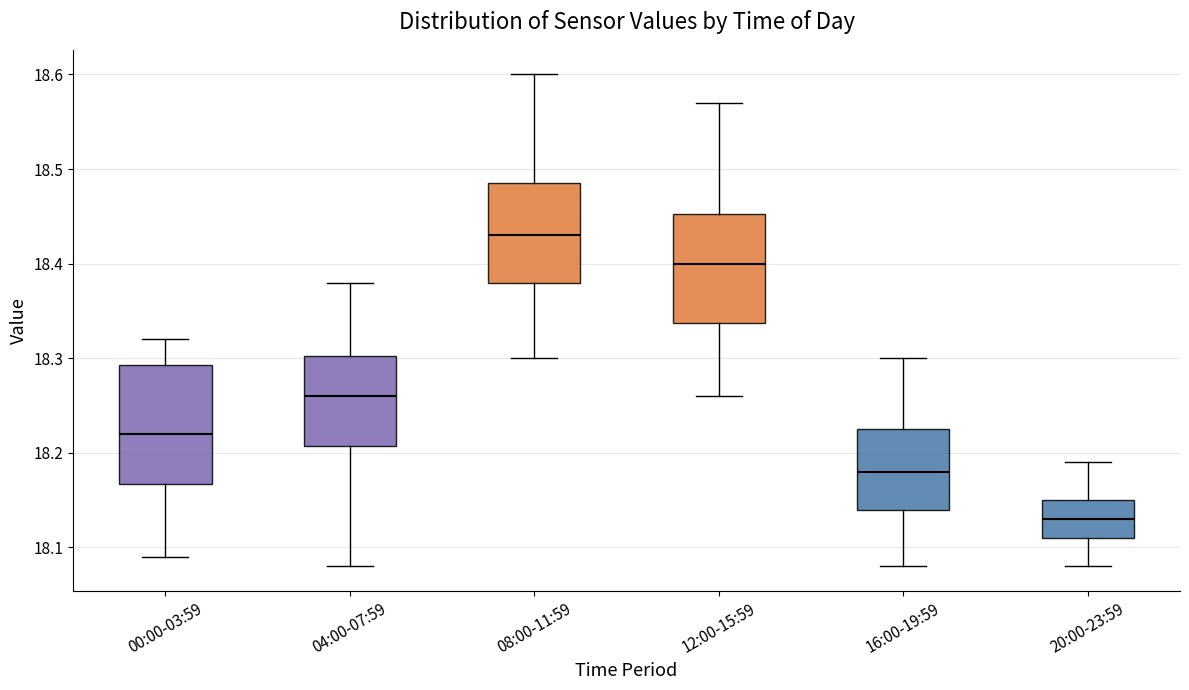

Where does the upper whisker of the box for 20:00-23:59 end on the y-axis? The values are not printed on the chart, so give them approximately, as read against the axis.

18.19